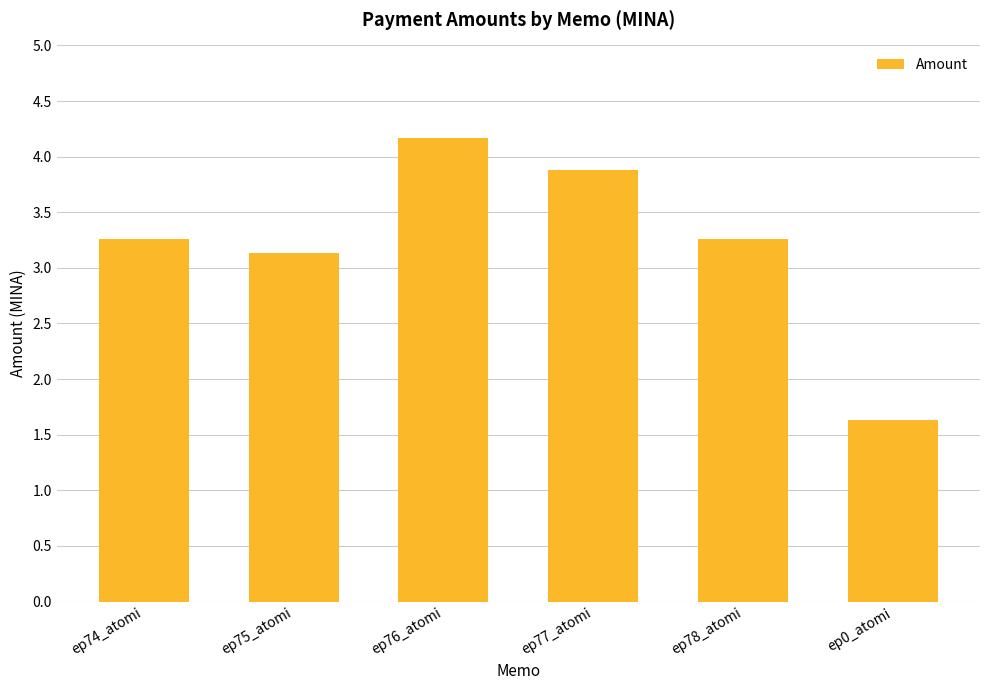

Reading right to left, extract all data points from this chart.

ep0_atomi=1.6	ep78_atomi=3.3	ep77_atomi=3.9	ep76_atomi=4.2	ep75_atomi=3.1	ep74_atomi=3.3